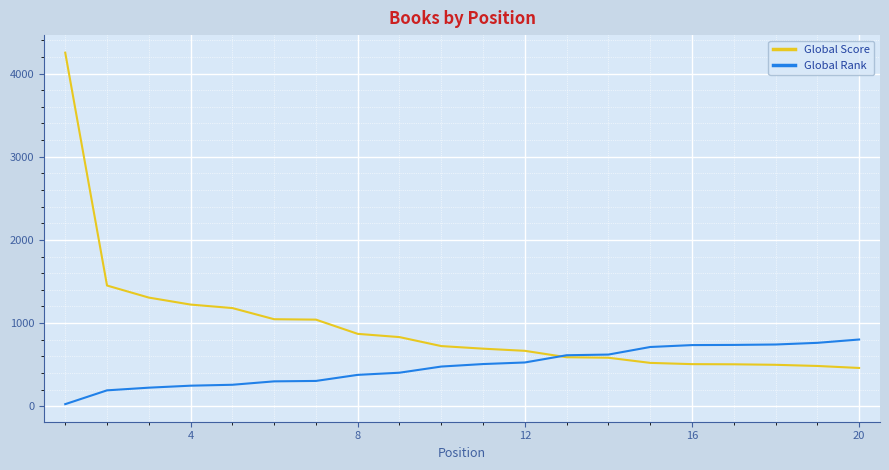

What is the lowest value of the Global Score series?

461